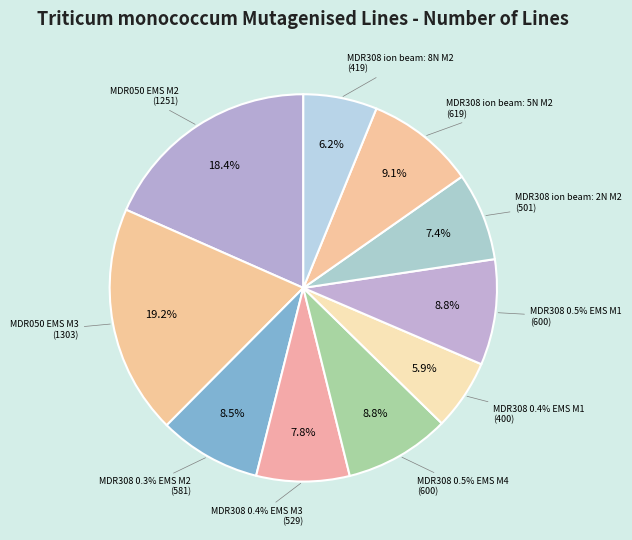

What is the ratio of the value at MDR308 0.4% EMS M1 to the value at MDR308 0.4% EMS M3?

0.8